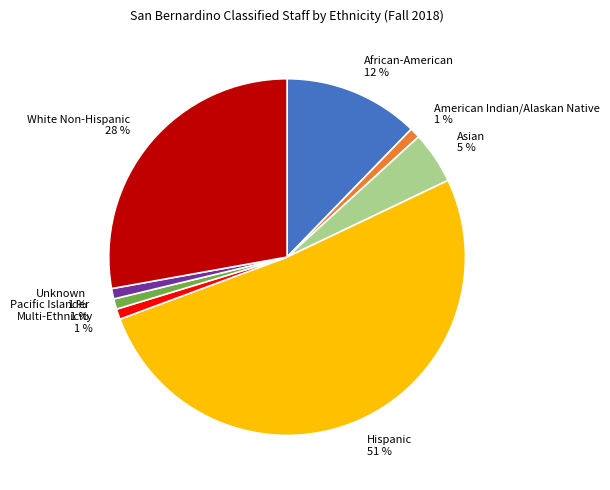

What percentage is the Asian slice, to the nearest percent?

5%